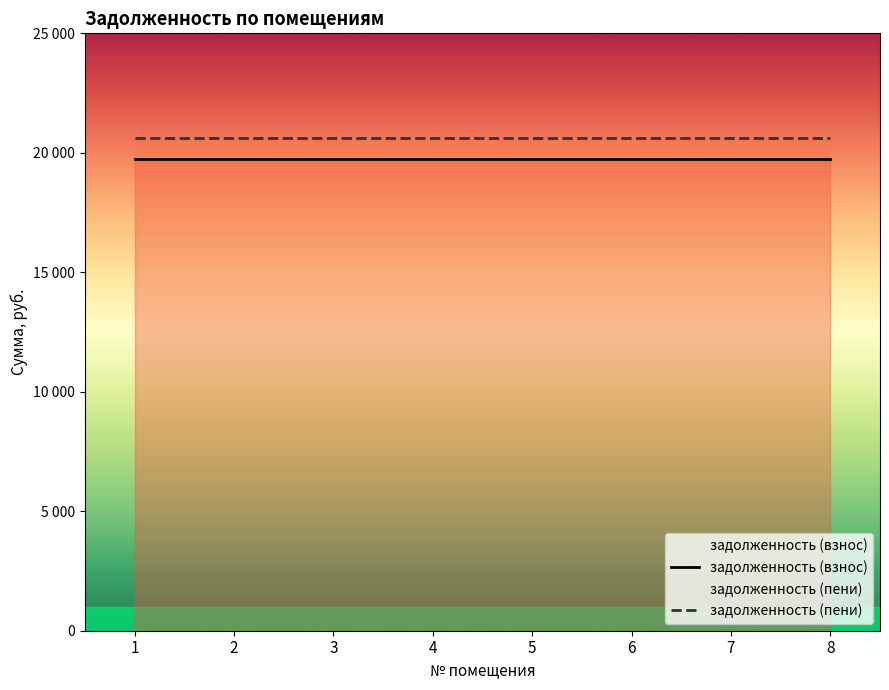

Rank the series by their average value, from highest to lowest.

задолженность (пени), задолженность (взнос)